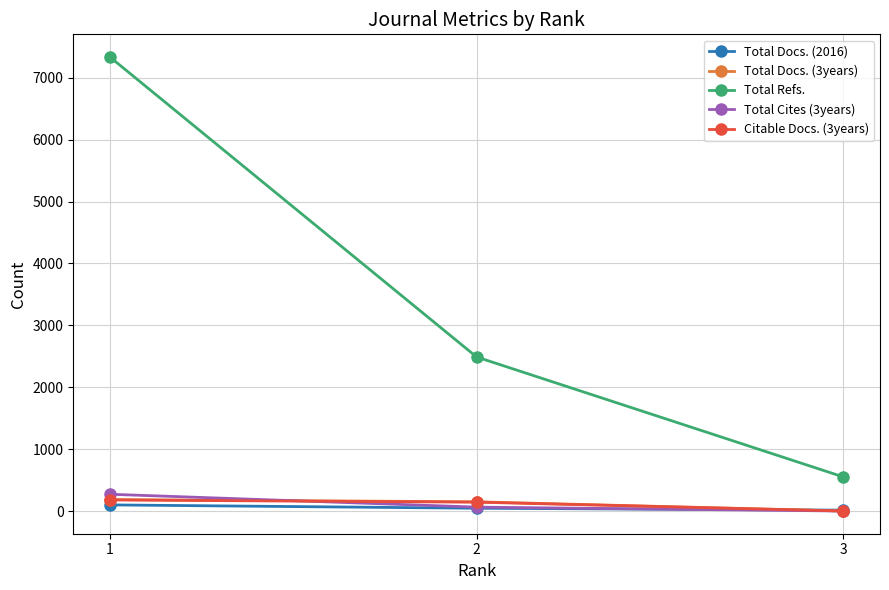

Which category has the highest value across all series?

1